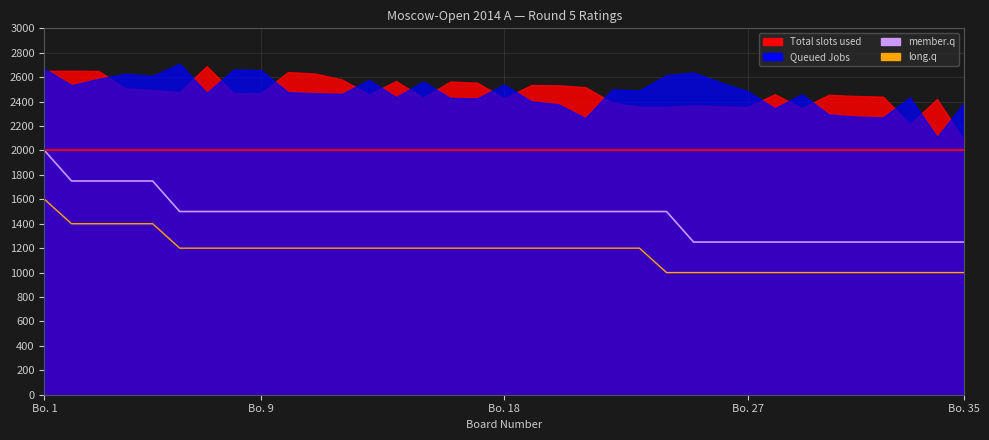

How many lines are shown in the chart?

2